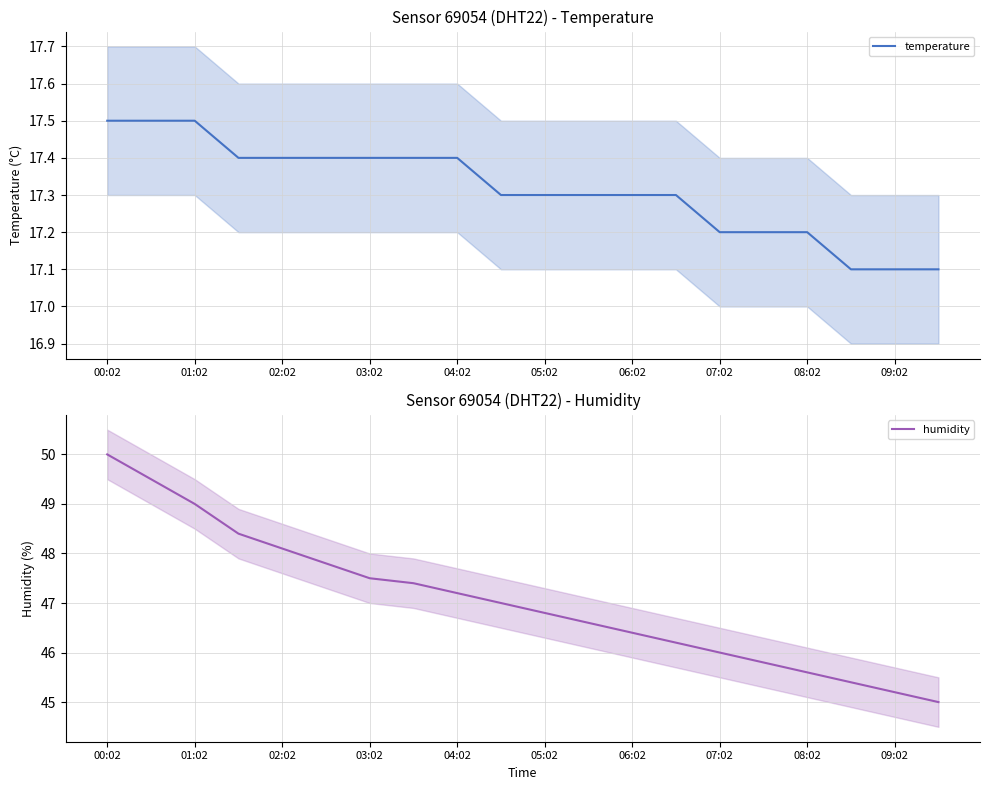

What is the highest value of the temperature series?

17.5